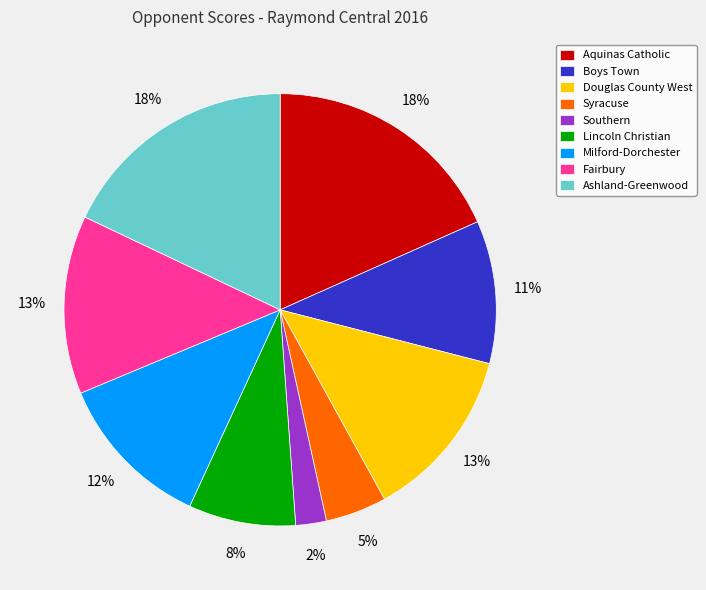

How many slices are in this pie chart?

9